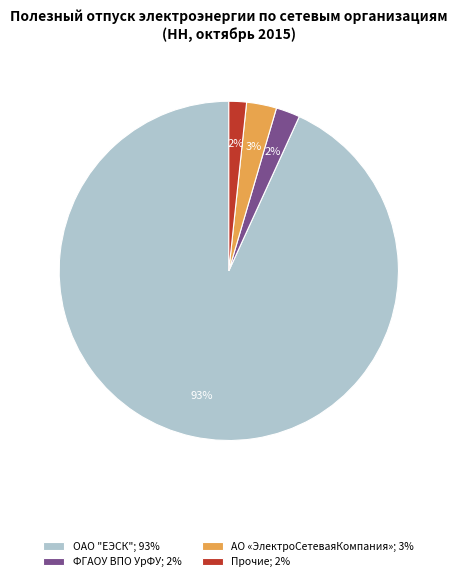

Do АО «ЭлектроСетеваяКомпания»; 3% and ОАО "ЕЭСК"; 93% together represent more than half of the pie?

Yes